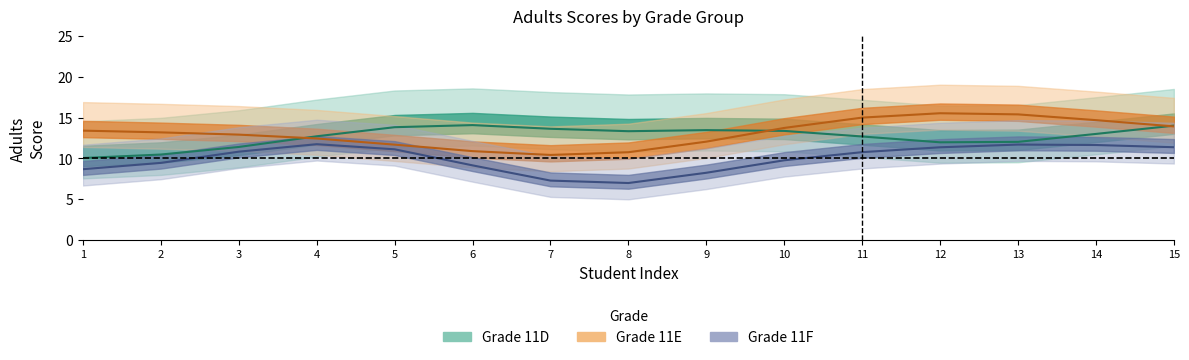

Which series has the widest spread of values?

Adults_11F